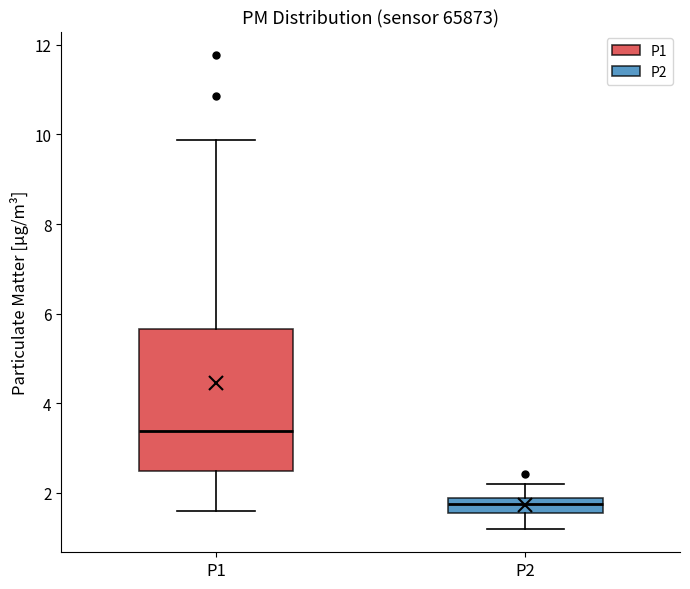

Reading left to right, read every box against the y-axis: the position of its median line, the range the box covers, and the ends of its whiskers. The values are not printed on the chart, so give them approximately, as read against the axis.

P1: median 3.4, box 2.4 to 5.6, whiskers 1.6 to 9.8
P2: median 1.8 (inside the box), box 1.6 to 1.8, whiskers 1.2 to 2.2